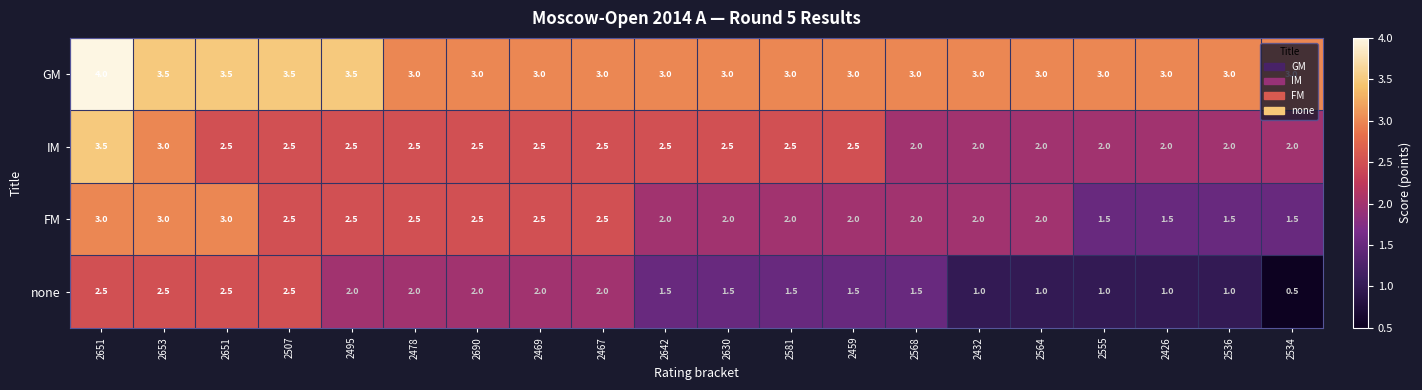

How many data points in FM are less than 2?

4